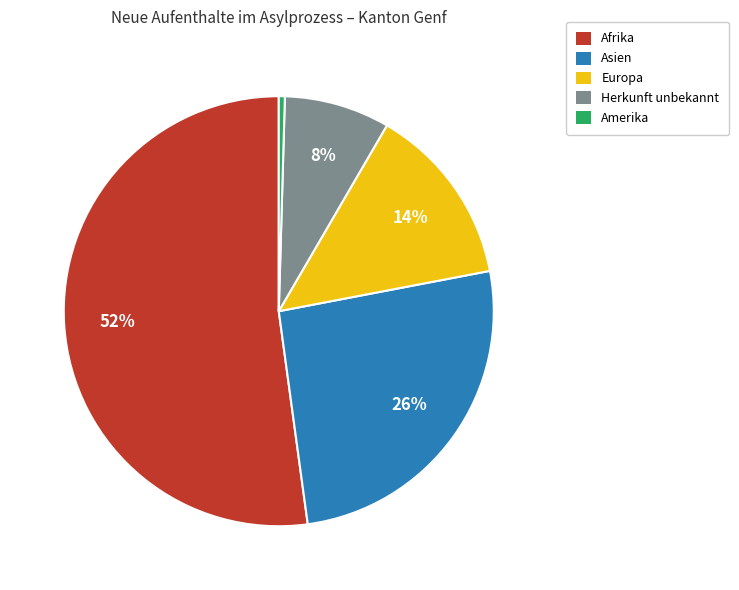

Is there a majority slice in this chart?

Yes